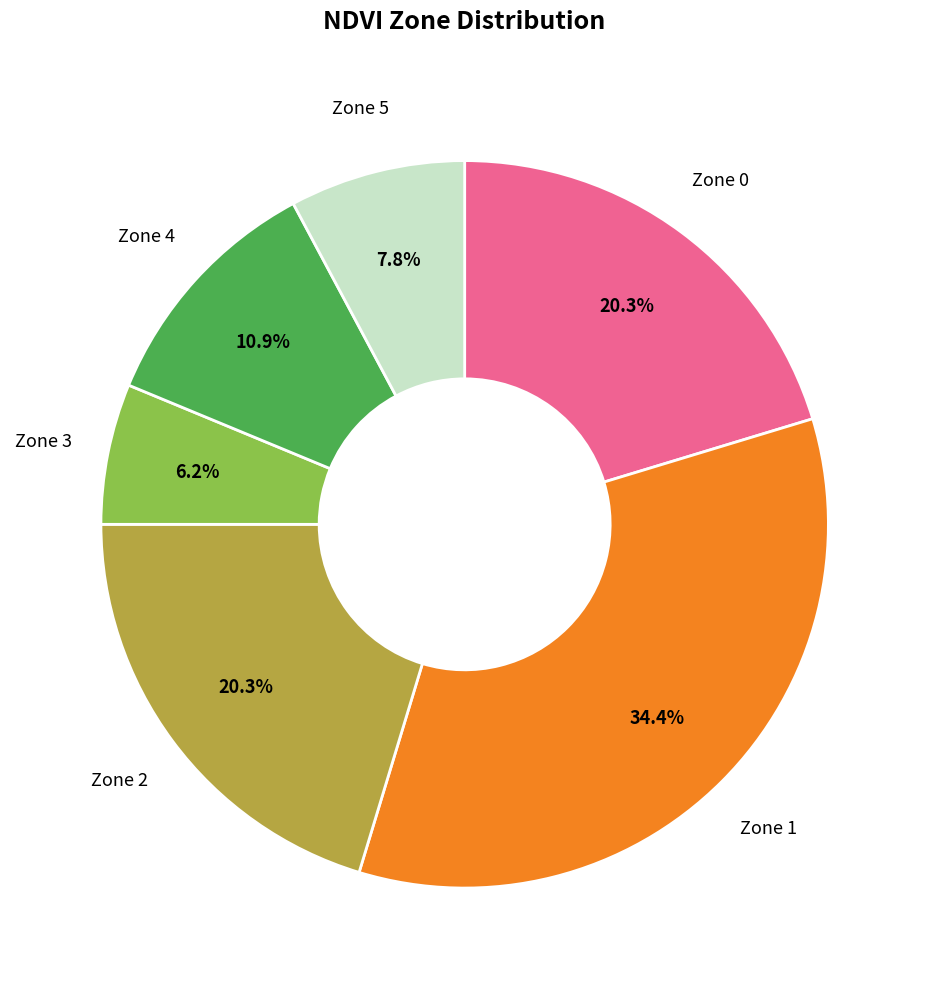

Is there any slice that represents more than half of the pie?

No